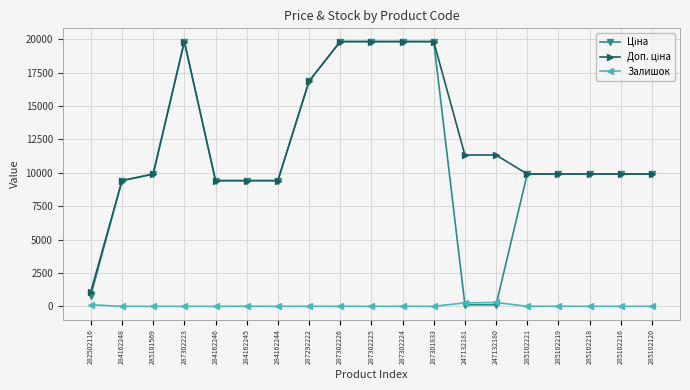

The value of Залишок at 284162246 is 0.0. True or false?

True